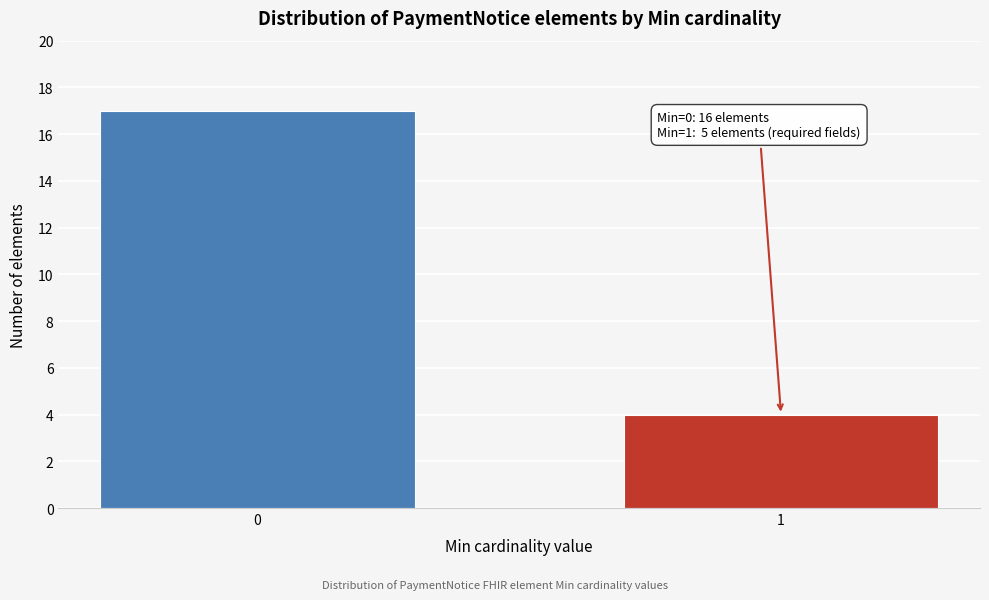

Reading left to right, list all the values displayed in this chart.

0=17	1=4